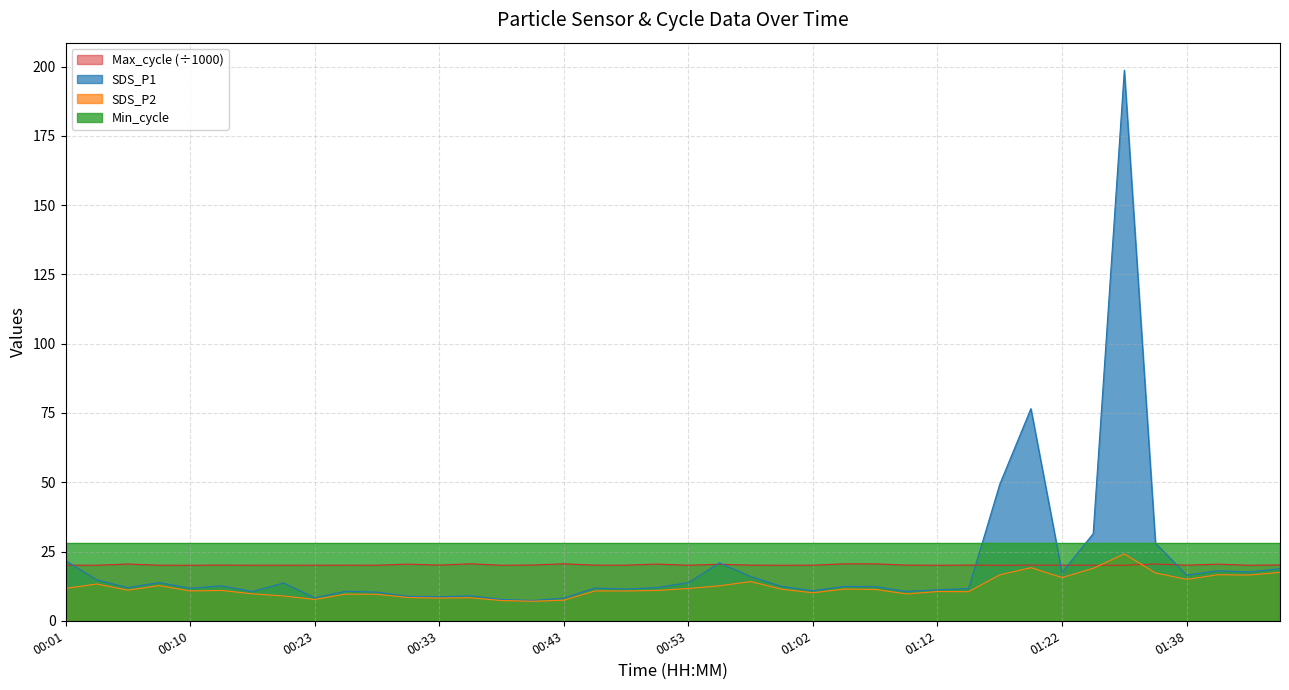

What is the difference between the highest and lowest values at 00:23?

20.3